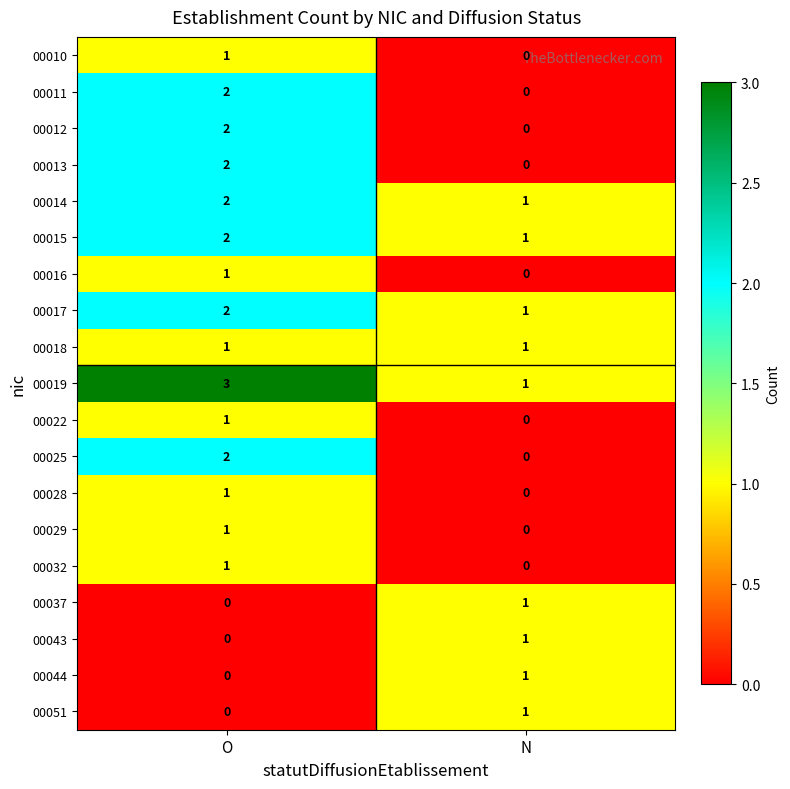

At which category does the chart reach its peak across all series?

O